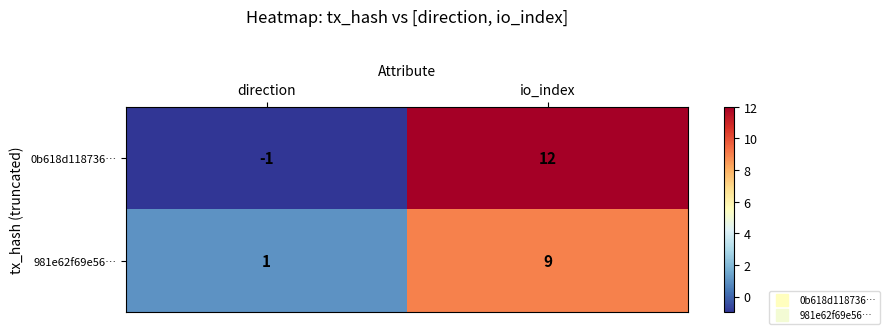

What is the maximum value shown in the chart?

12